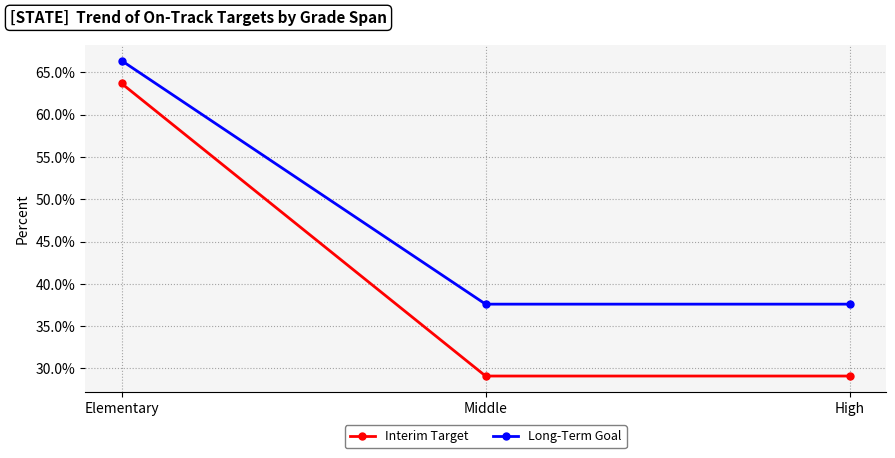

Which series has the widest spread of values?

Interim Target